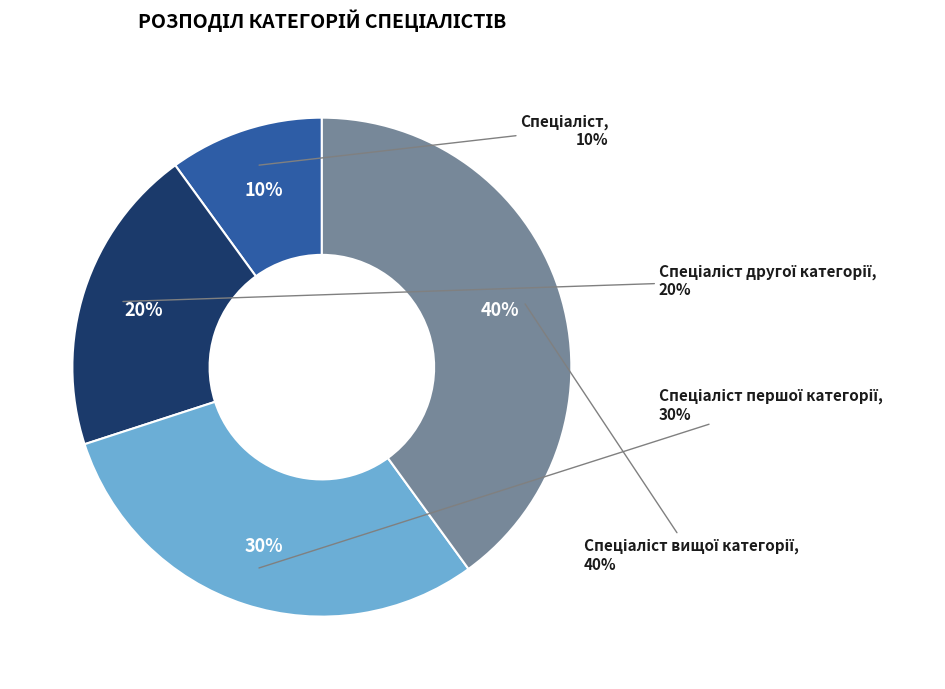

Which slice is the largest?

Спеціаліст вищої категорії